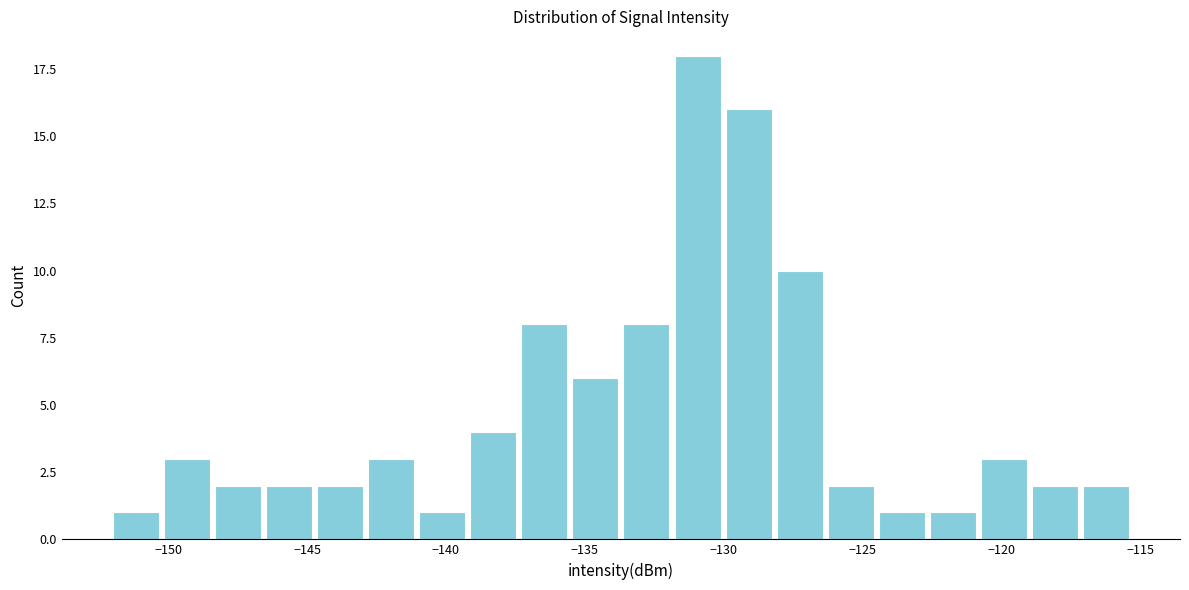

Read against the x-axis, roughly where is the centre of the tallest bar?

-131.0